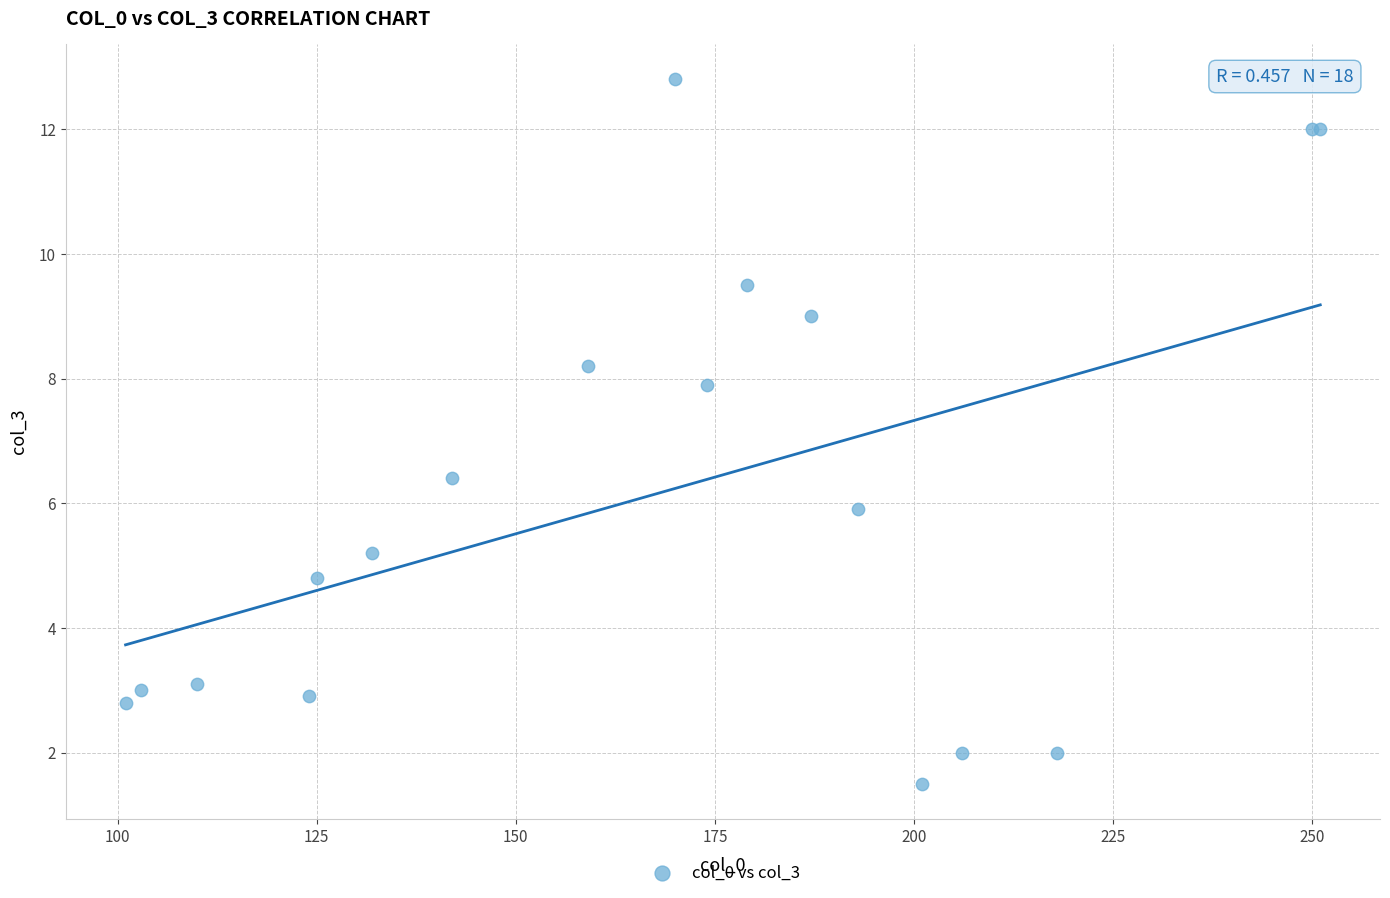

What Y value in the scatter plot is closest to 7?

6.4